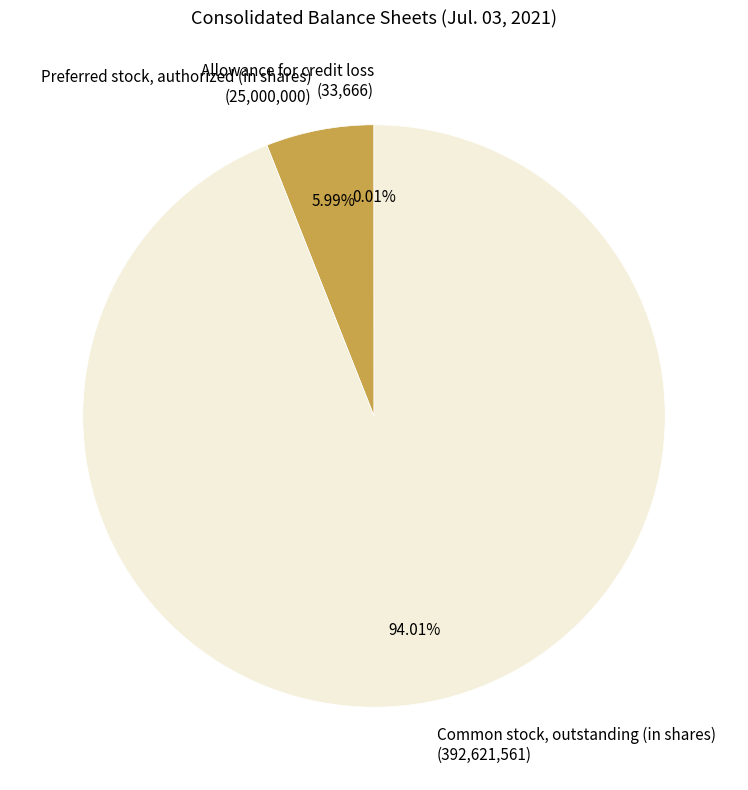

Which has a higher value, Common stock, outstanding (in shares) (392,621,561) or Preferred stock, authorized (in shares) (25,000,000)?

Common stock, outstanding (in shares) (392,621,561)